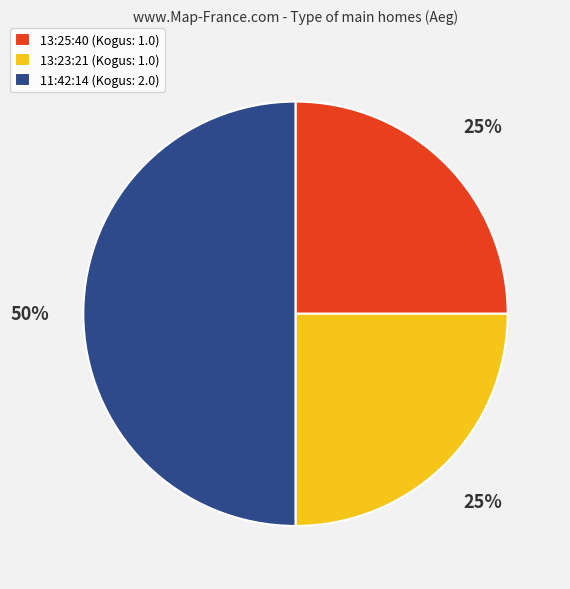

Do 11:42:14 (Kogus: 2.0) and 13:25:40 (Kogus: 1.0) together represent more than half of the pie?

Yes